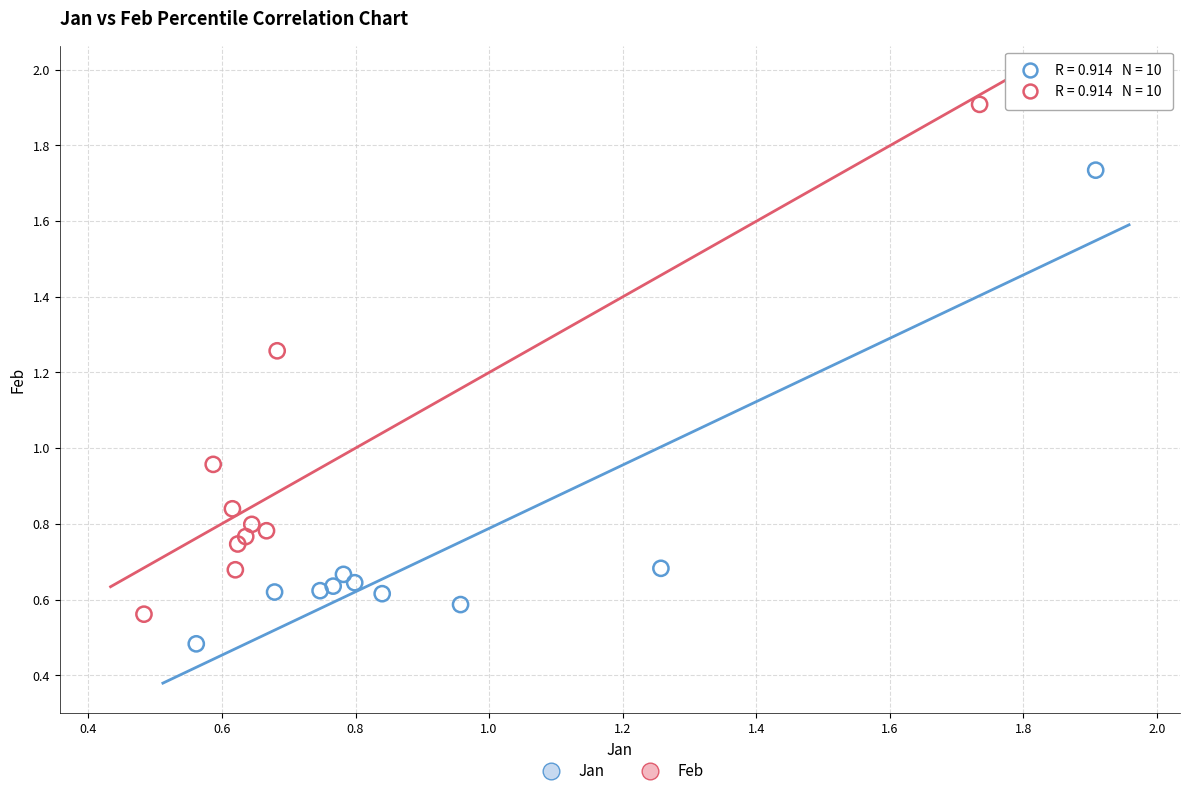

Which series contains the highest Y value?

Feb